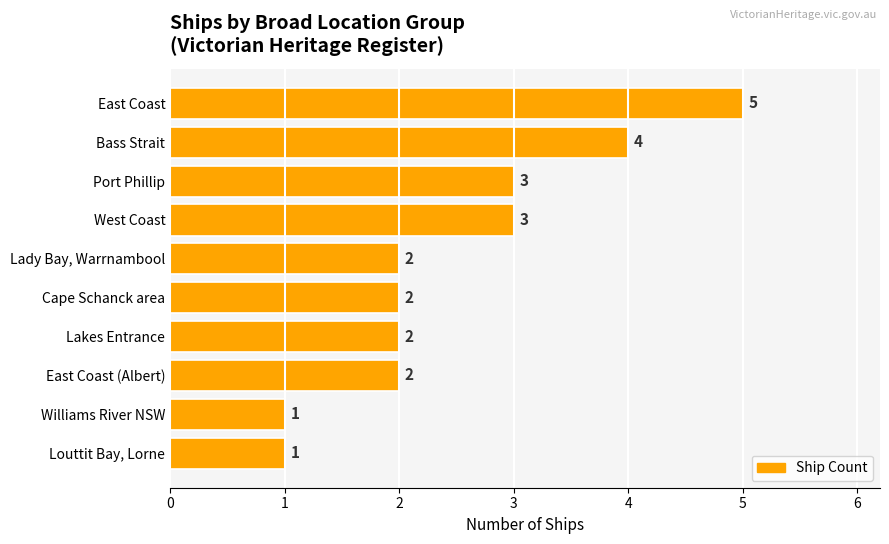

What is the smallest value displayed?

1